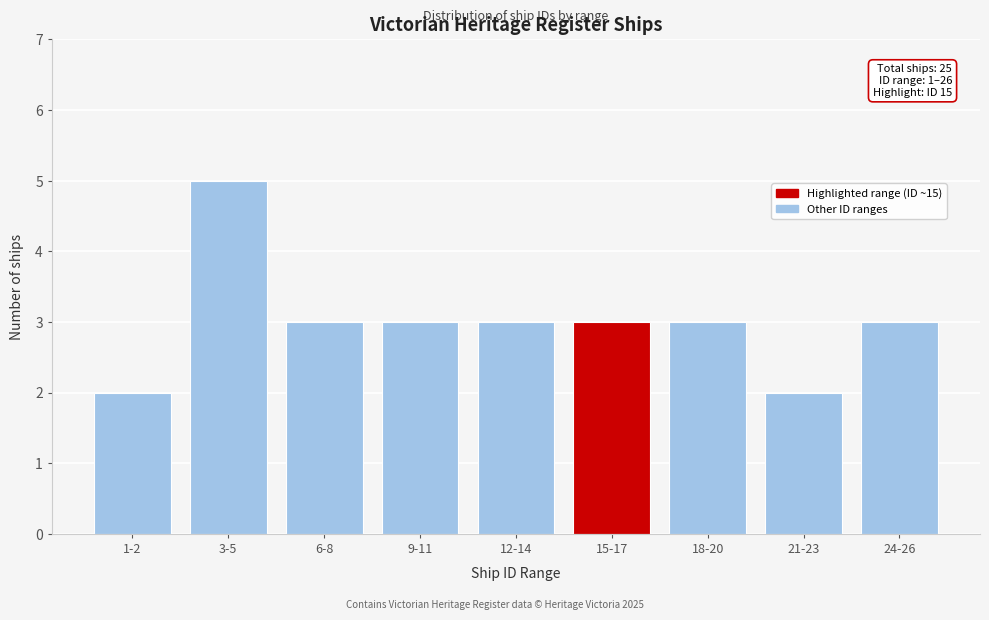

Reading right to left, what are all the values shown in this chart?

24-26=3	21-23=2	18-20=3	15-17=3	12-14=3	9-11=3	6-8=3	3-5=5	1-2=2